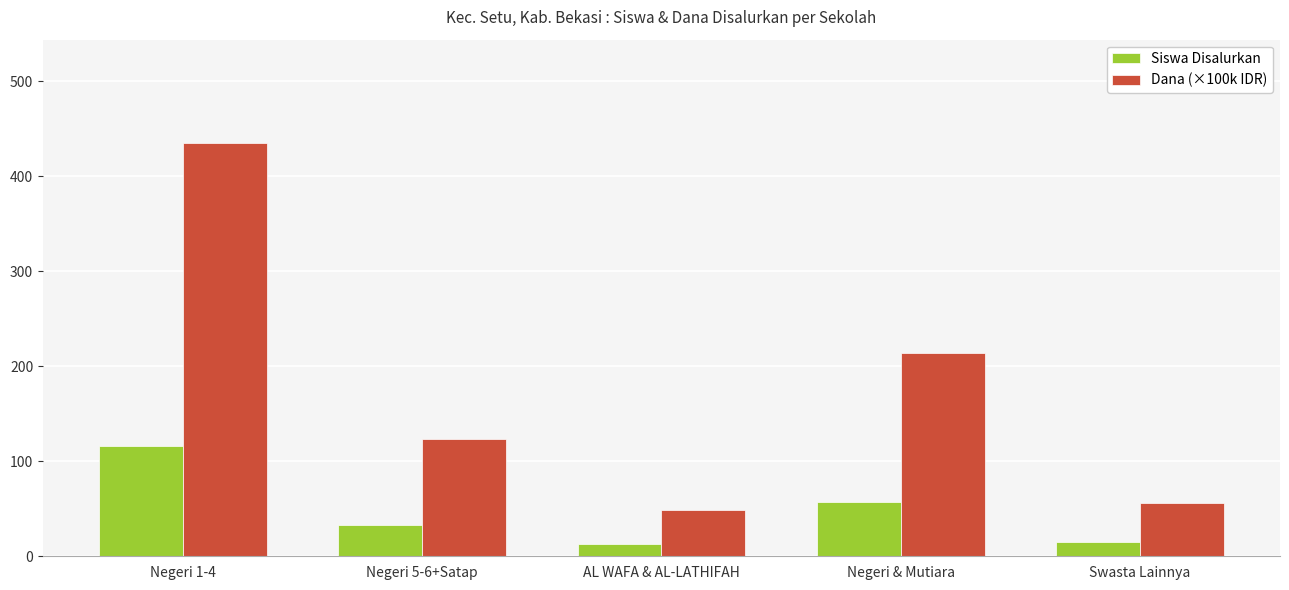

List the series in order of their overall mean, lowest first.

Siswa Disalurkan, Dana (×100k IDR)